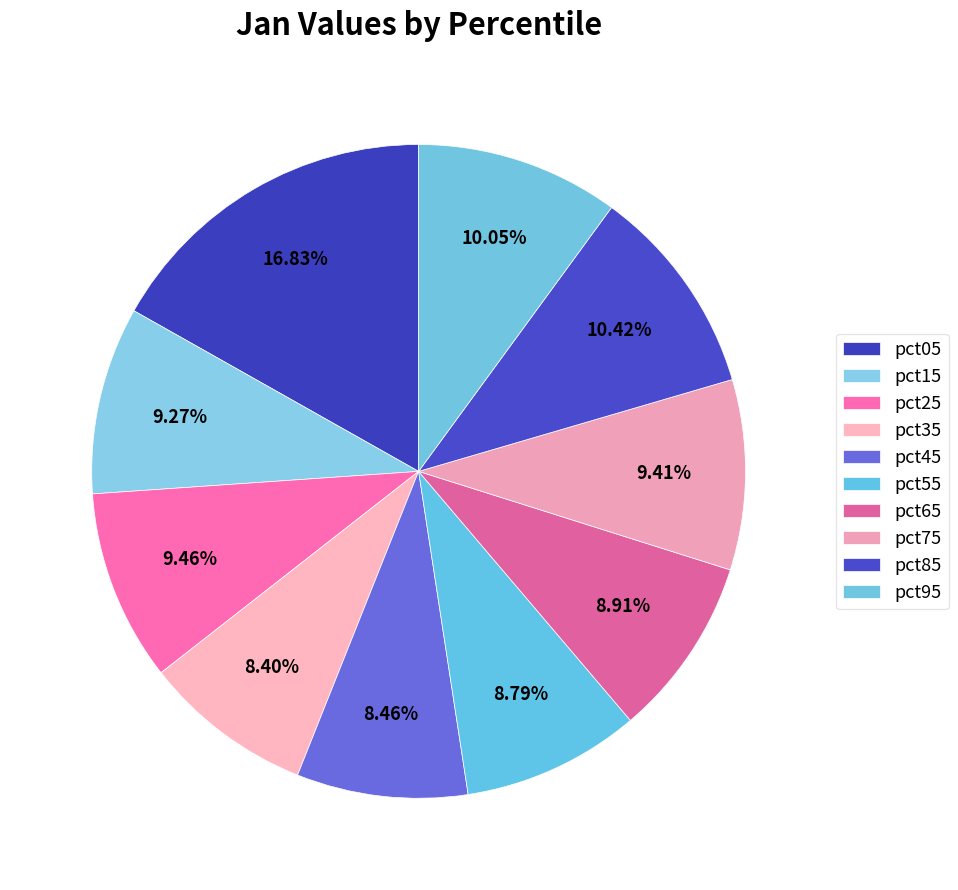

What portion of the pie excludes pct05?

83.2%